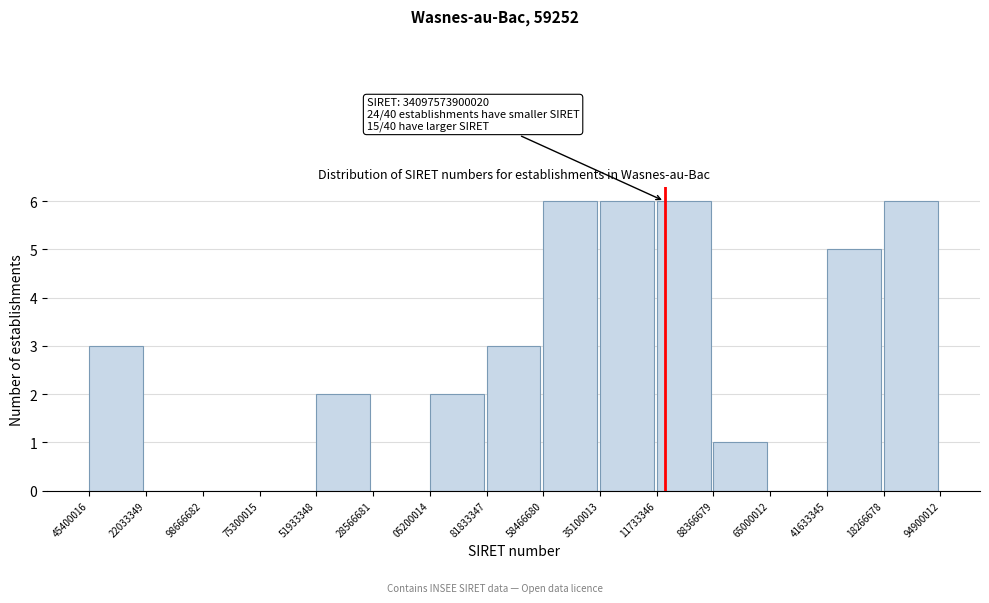

Reading left to right, what are all the values shown in this chart?

45400016=3	22033349=0	98666682=0	75300015=0	51933348=2	28566681=0	05200014=2	81833347=3	58466680=6	35100013=6	11733346=6	88366679=1	65000012=0	41633345=5	18266678=6